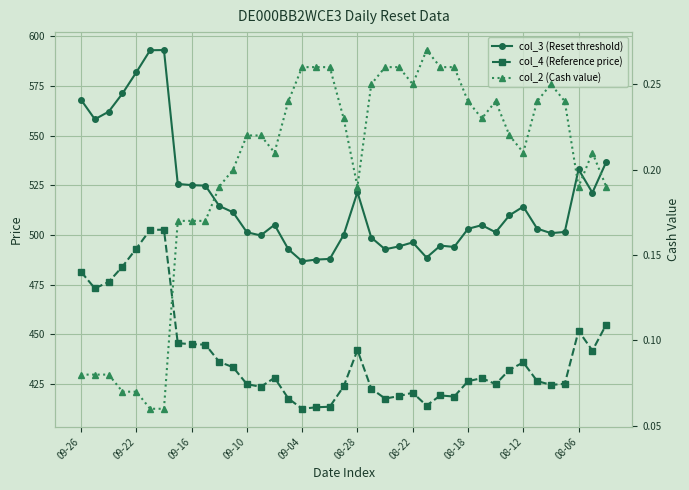

What is the total value across all series at 09-10?

926.4